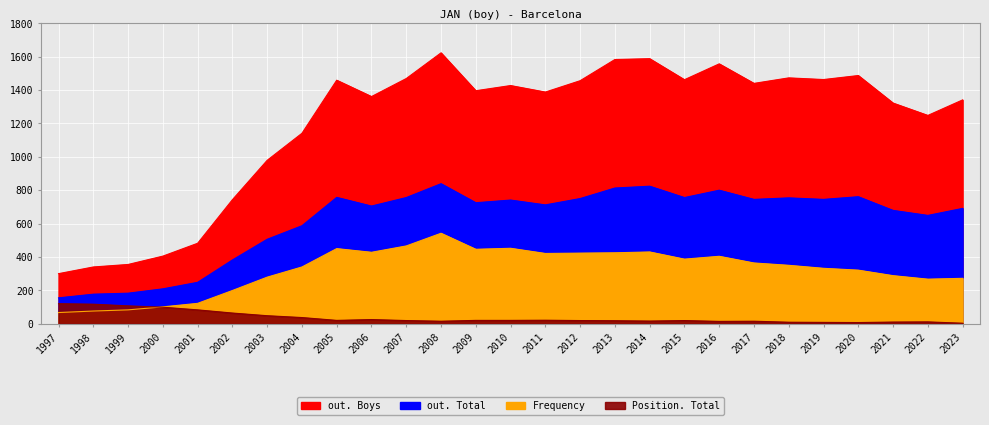

At 1998, list the series in order from largest to smallest.

out. Boys, out. Total, Position. Total, Frequency